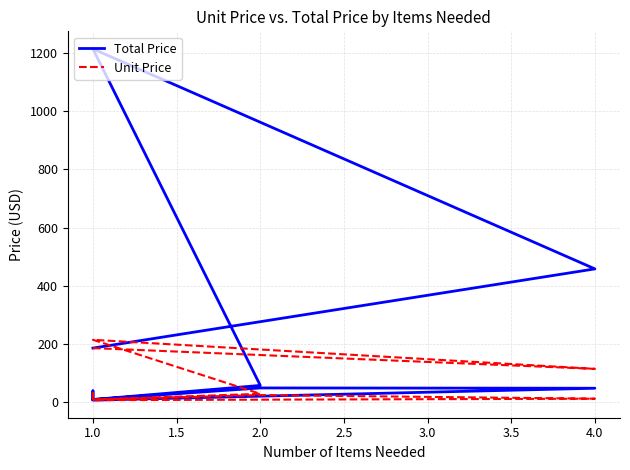

What is the value of the Unit Price point at the 2nd from the left?

114.6